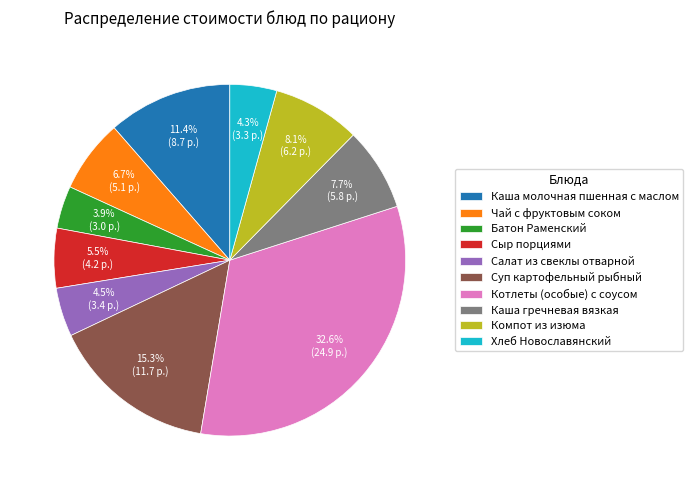

Is there any slice that represents more than half of the pie?

No